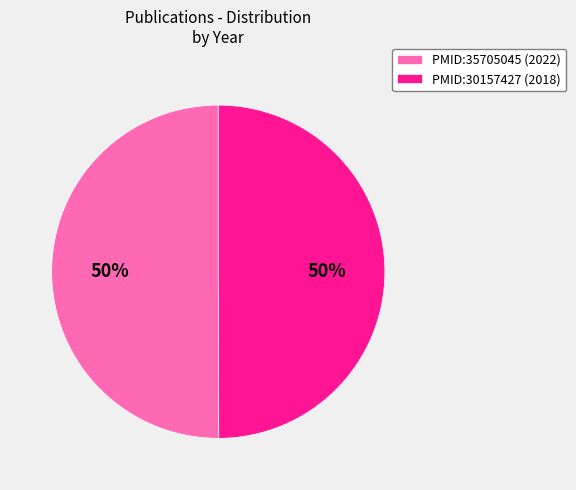

True or false: PMID:30157427 accounts for 63% of the total.

False